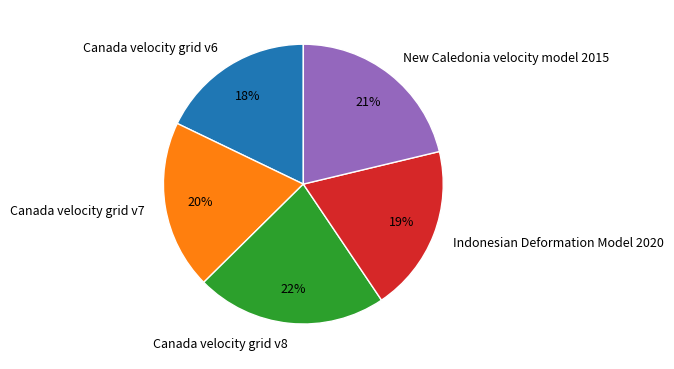

To the nearest percent, what percentage of the pie is New Caledonia velocity model 2015?

21%